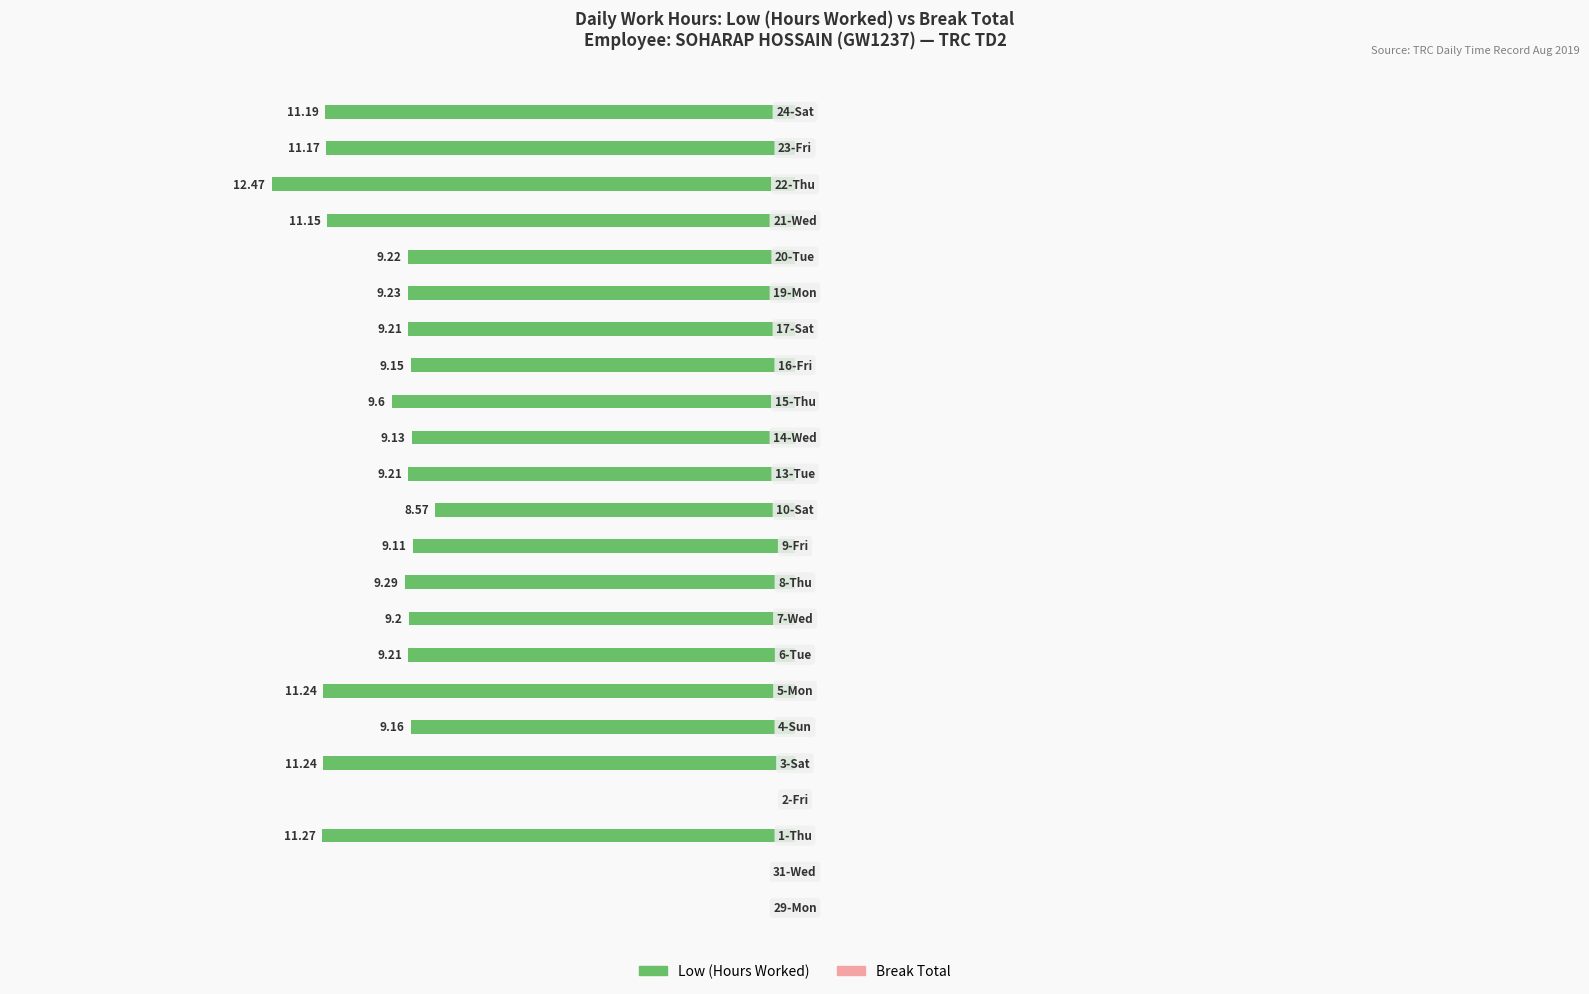

Are the bars horizontal?

Yes